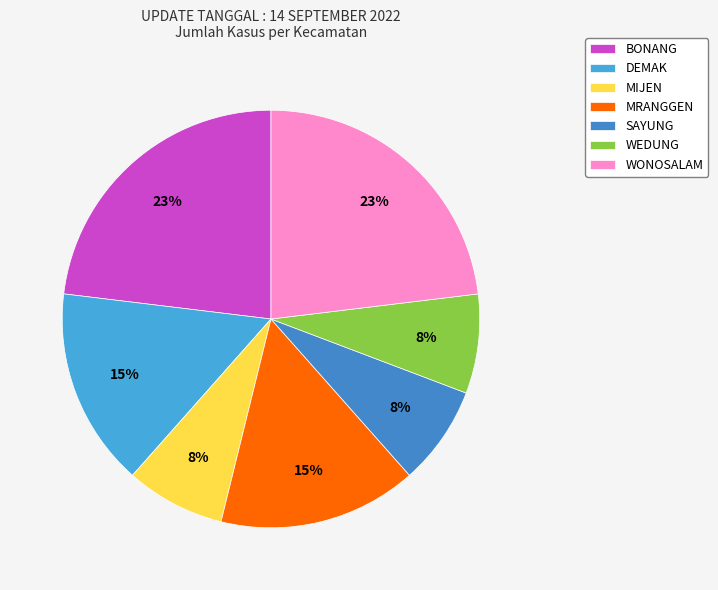

Which slice is the smallest?

MIJEN